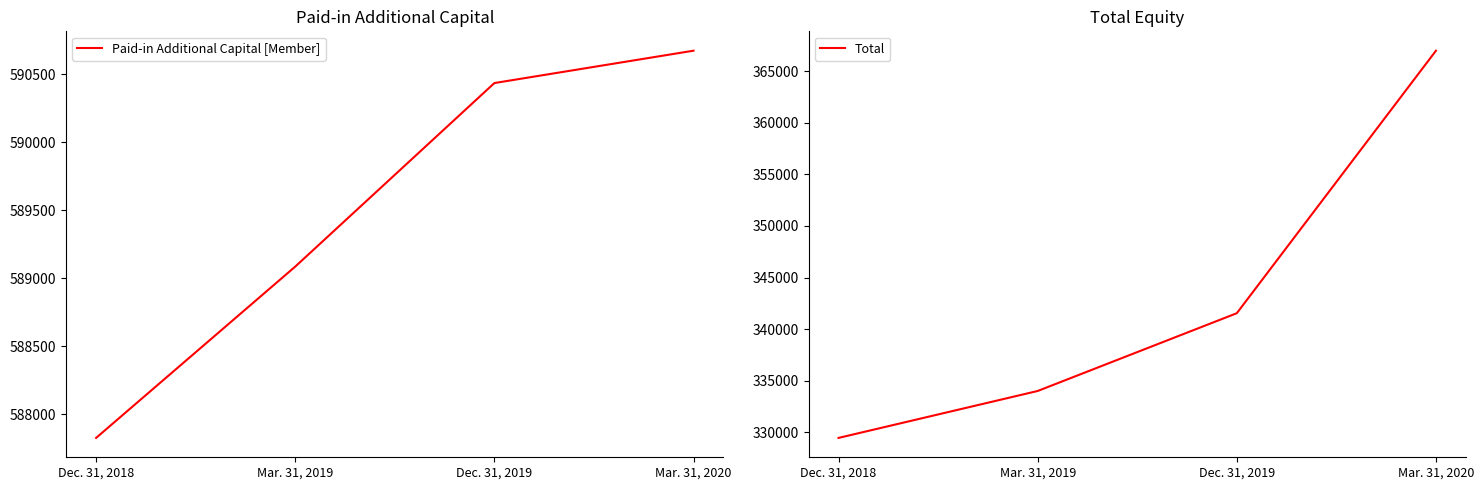

Reading right to left, list all the values displayed in this chart.

Paid-in Additional Capital [Member]: Mar. 31, 2020=590674	Dec. 31, 2019=590436	Mar. 31, 2019=589086	Dec. 31, 2018=587826
Total: Mar. 31, 2020=366967	Dec. 31, 2019=341545	Mar. 31, 2019=334013	Dec. 31, 2018=329468